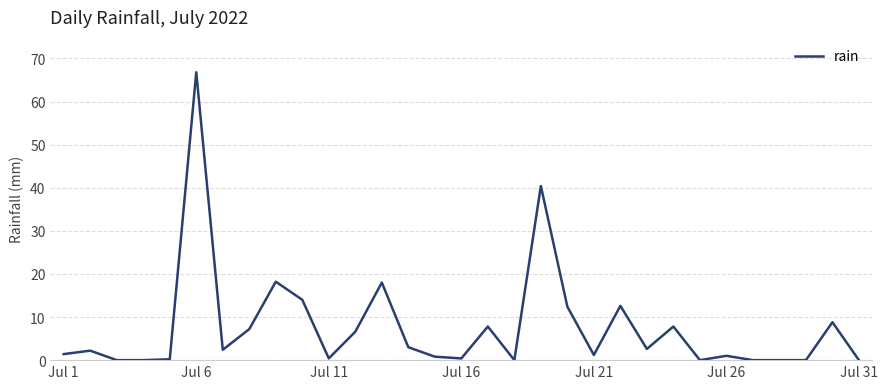

What is the maximum value shown in the chart?

66.8